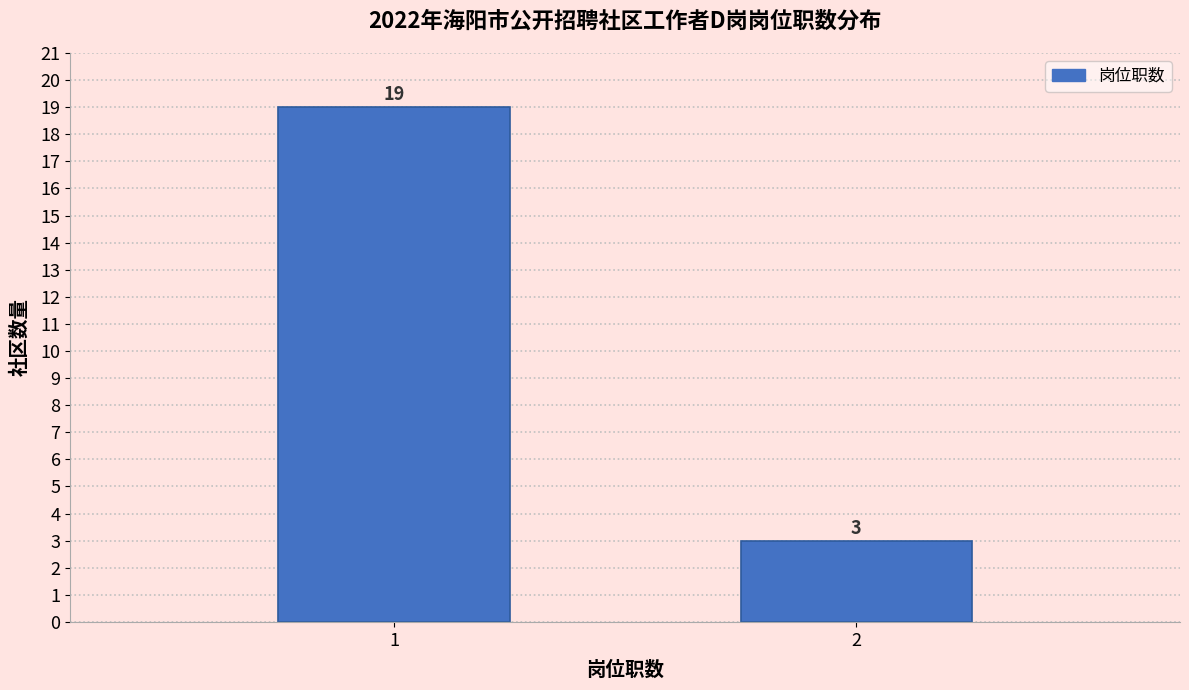

Reading left to right, what are all the values shown in this chart?

1=19	2=3